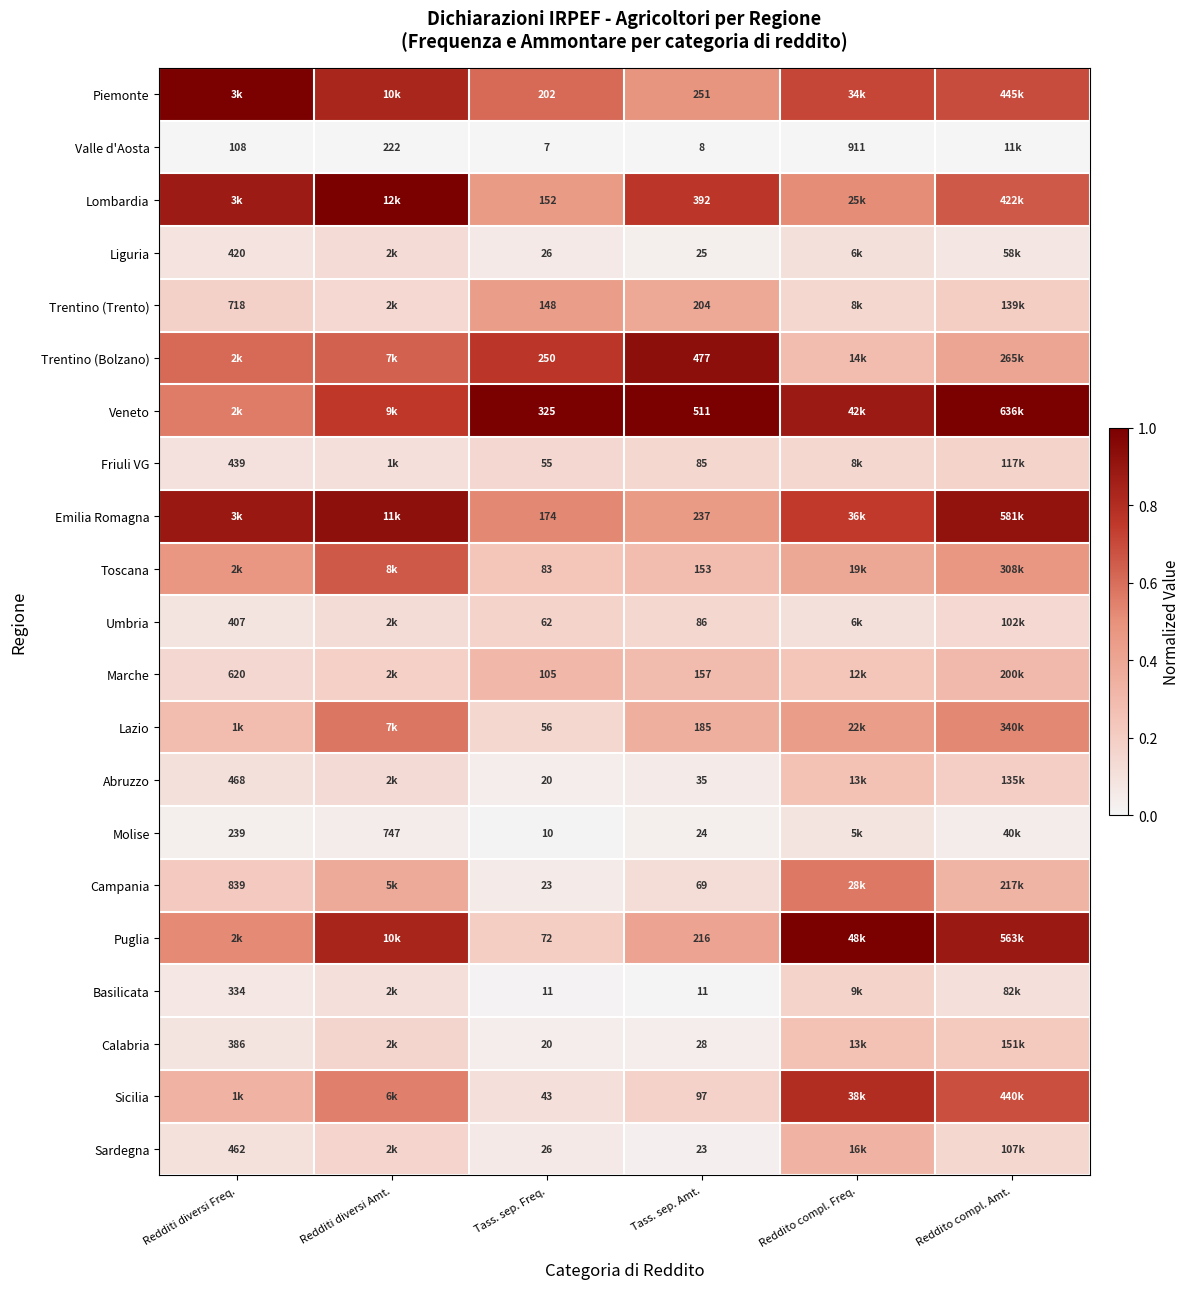

How many distinct data groups are displayed?

21